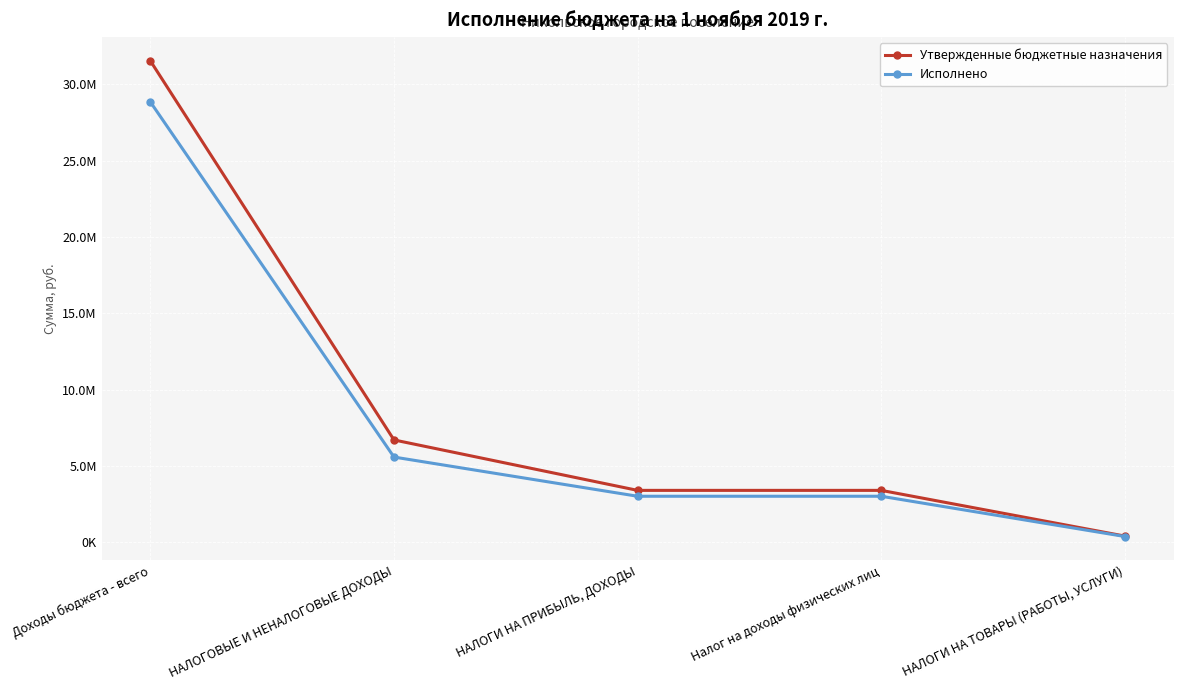

What is the difference between the highest and lowest values at НАЛОГОВЫЕ И НЕНАЛОГОВЫЕ ДОХОДЫ?

1120917.7